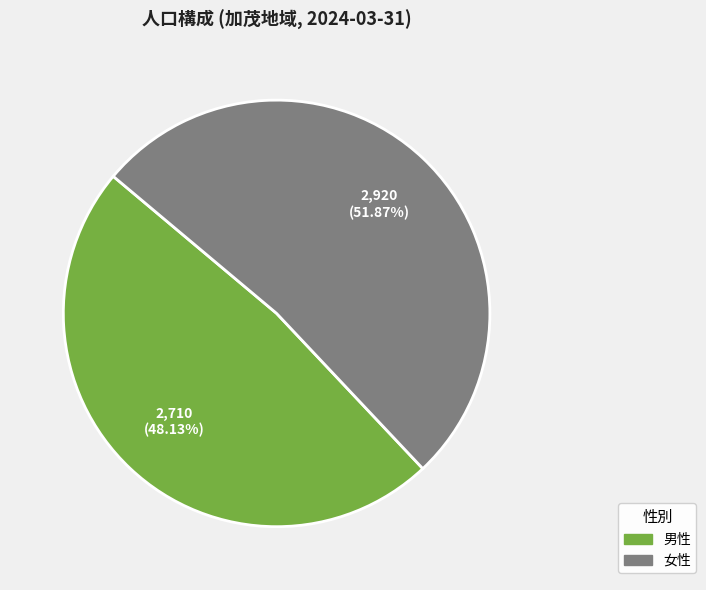

Which slice is the smallest?

男性